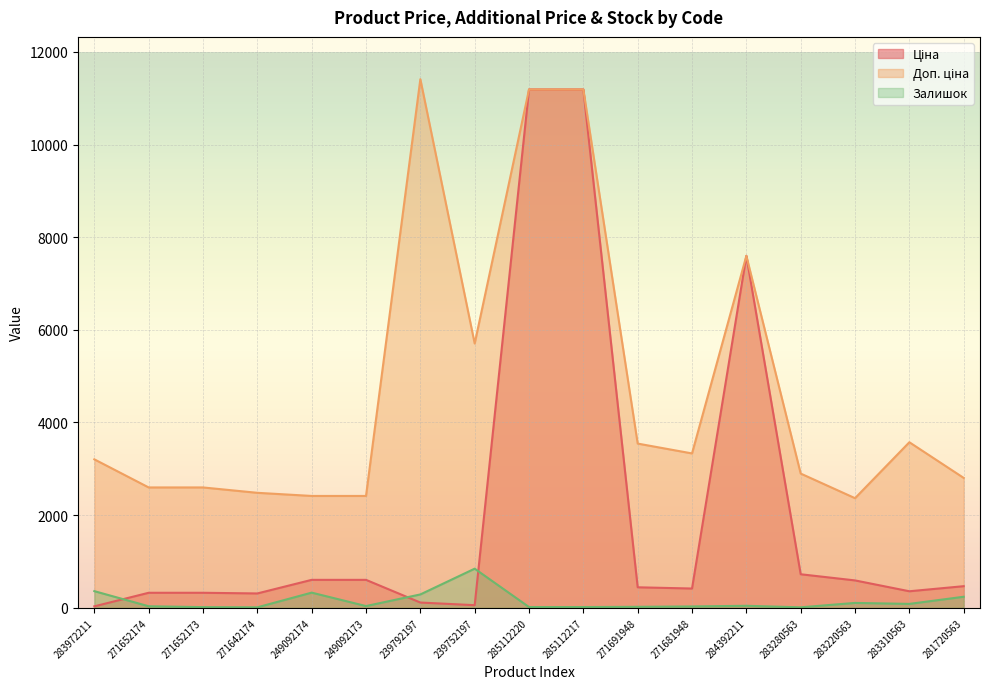

What is the sum of the Ціна values at 239752197 and 283280563?

781.5